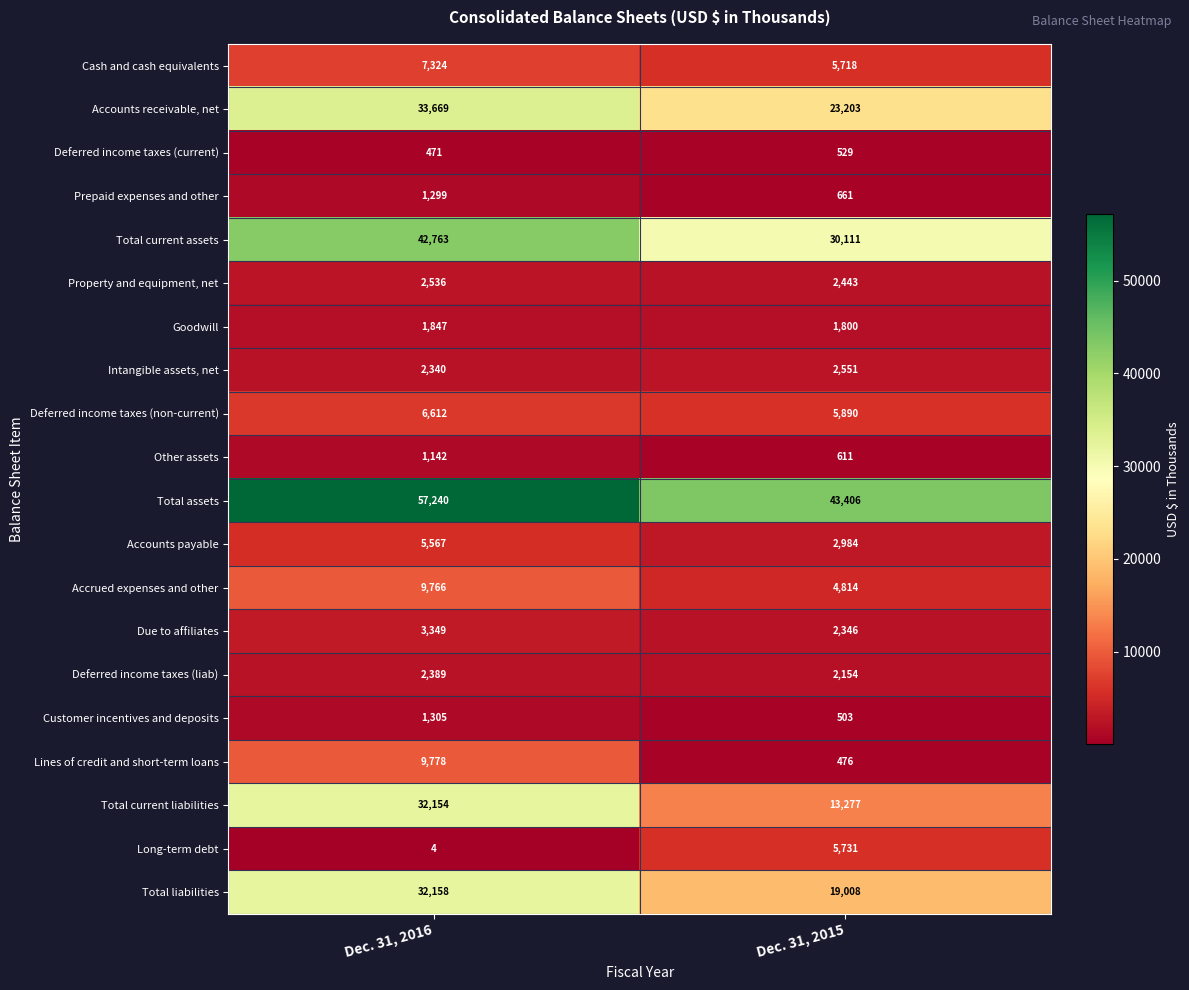

Between Dec. 31, 2016 and Dec. 31, 2015, which series saw the biggest shift?

Total current liabilities